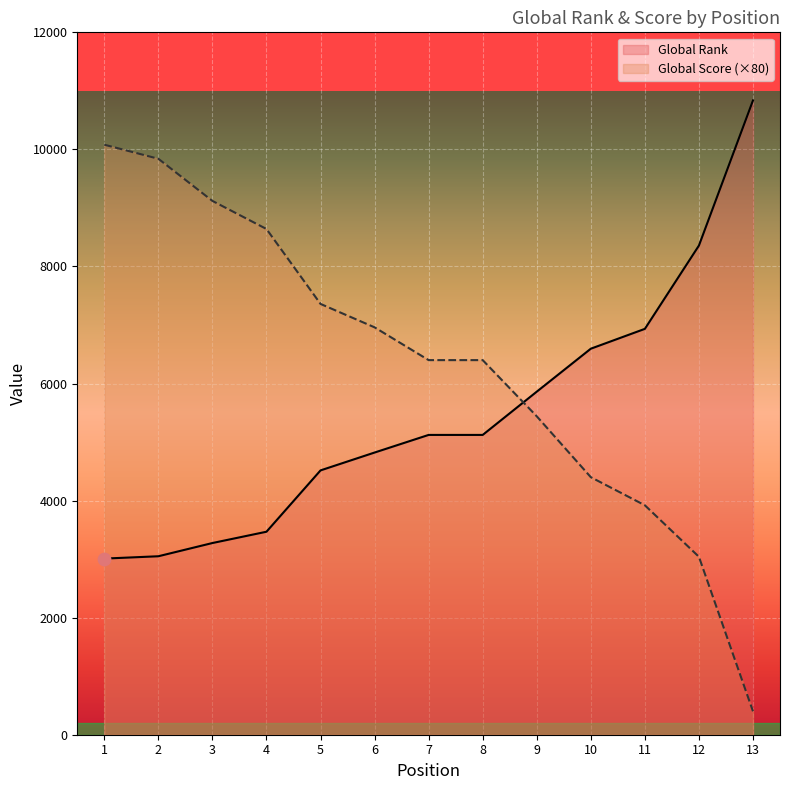

Is the value of Global Rank at 4 greater than the value of Global Score (×80) at 8?

No